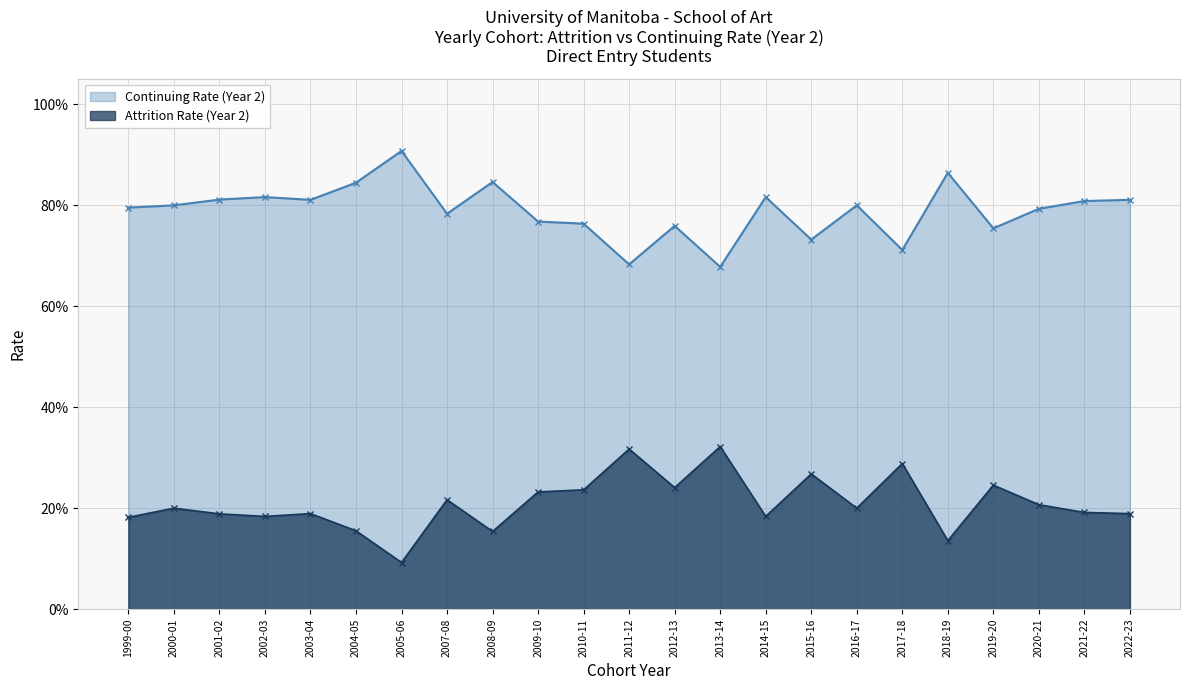

What is the label of the 2nd point from the right?

2021-22